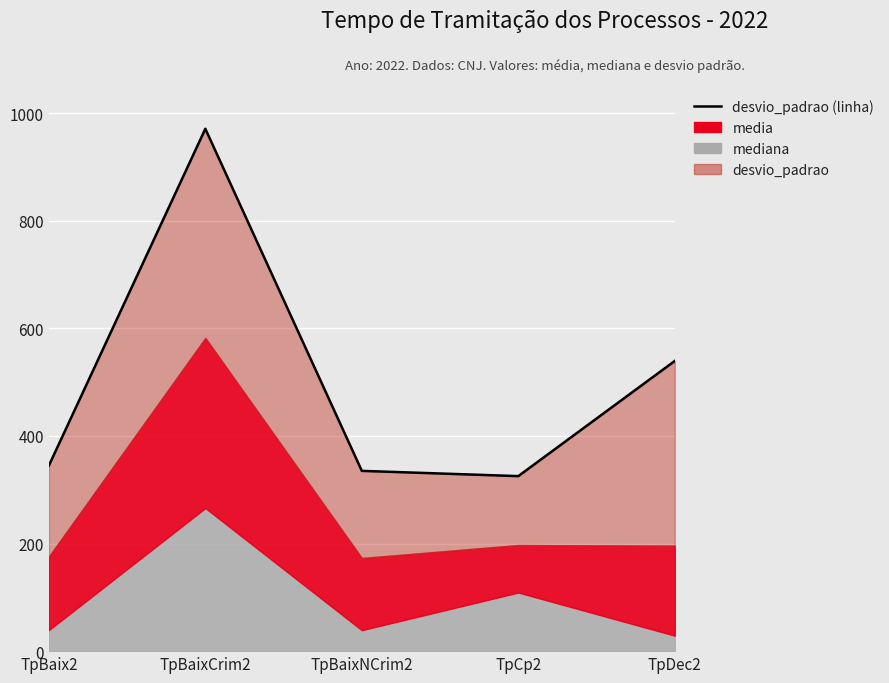

List the labels in order of value, largest first.

TpBaixCrim2, TpDec2, TpBaix2, TpBaixNCrim2, TpCp2